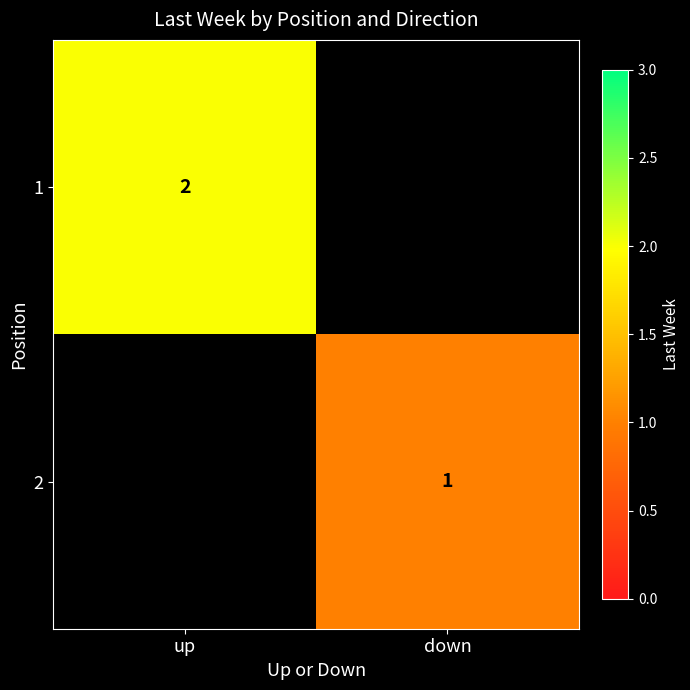

What is the spread (max minus min) of values at up?

2